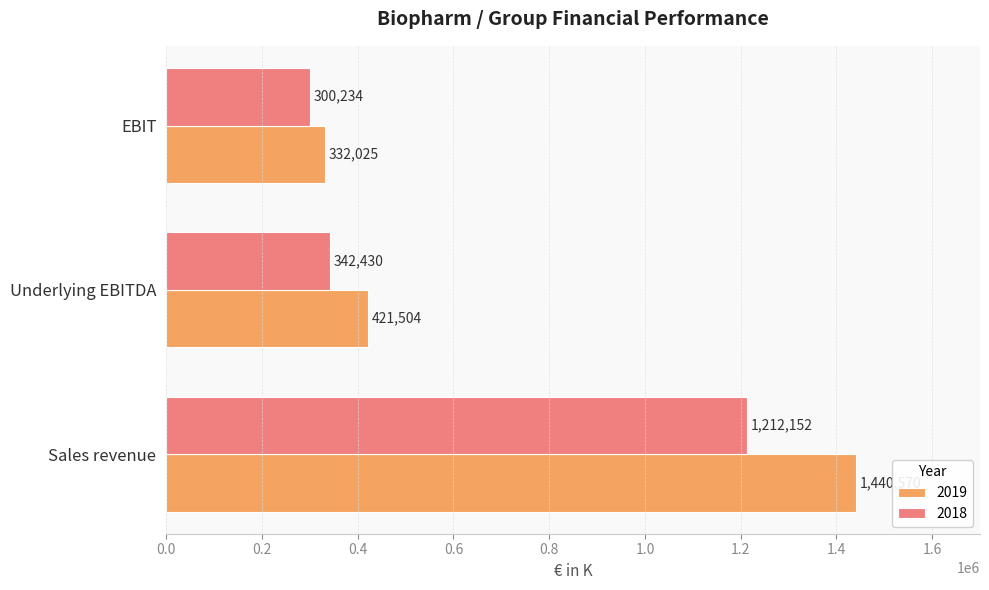

True or false: 2019 has a value of 332025 at EBIT.

True